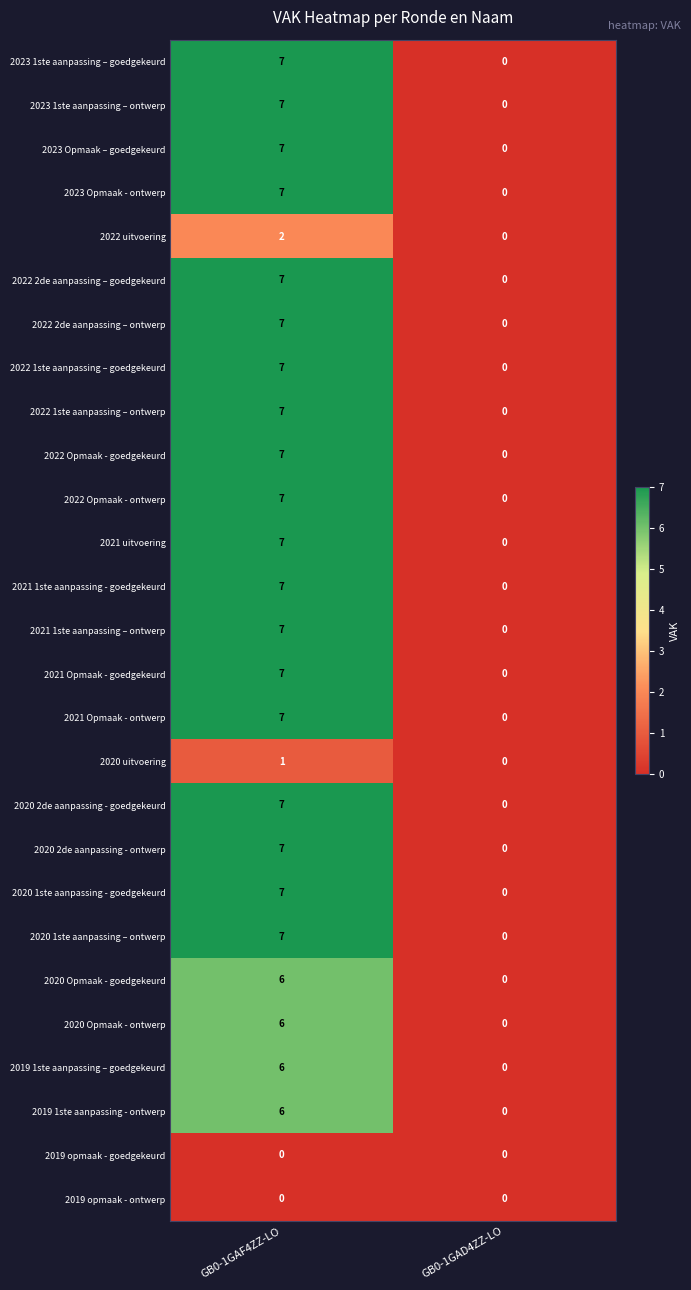

Is it true that 2019 1ste aanpassing - ontwerp equals 9 at GB0-1GAF4ZZ-LO?

False